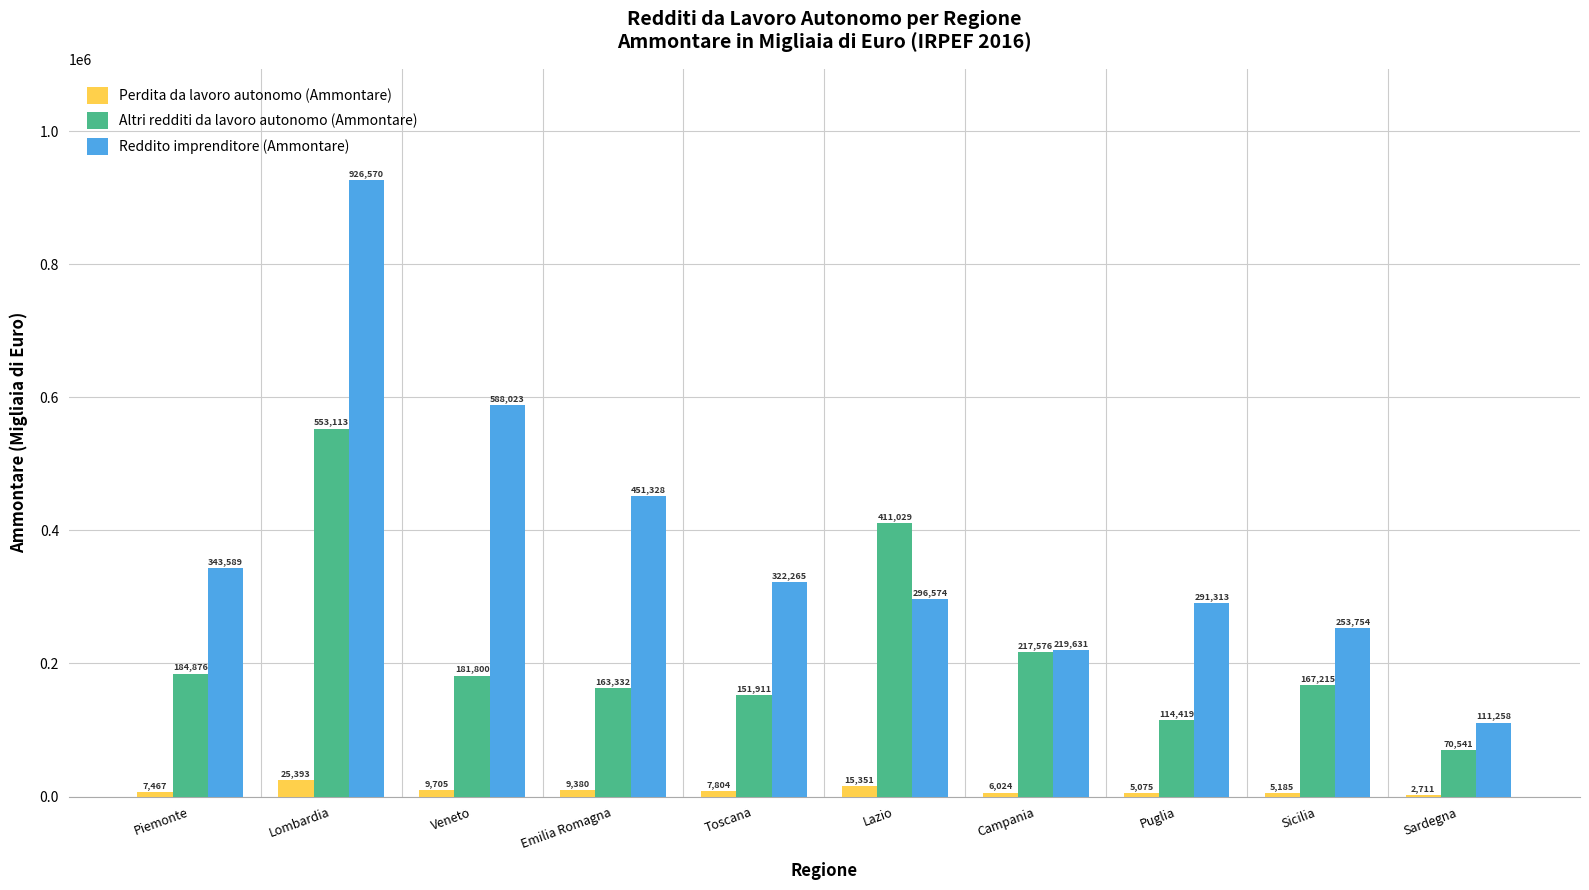

Between Campania and Sicilia, which series saw the biggest shift?

Altri redditi da lavoro autonomo (Ammontare)